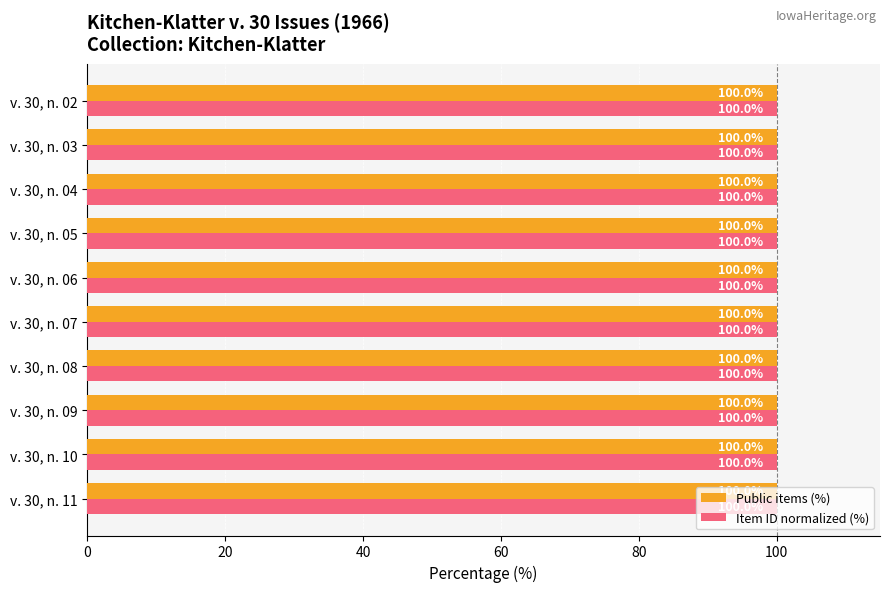

What is the total value across all series at v. 30, n. 02?

200.0